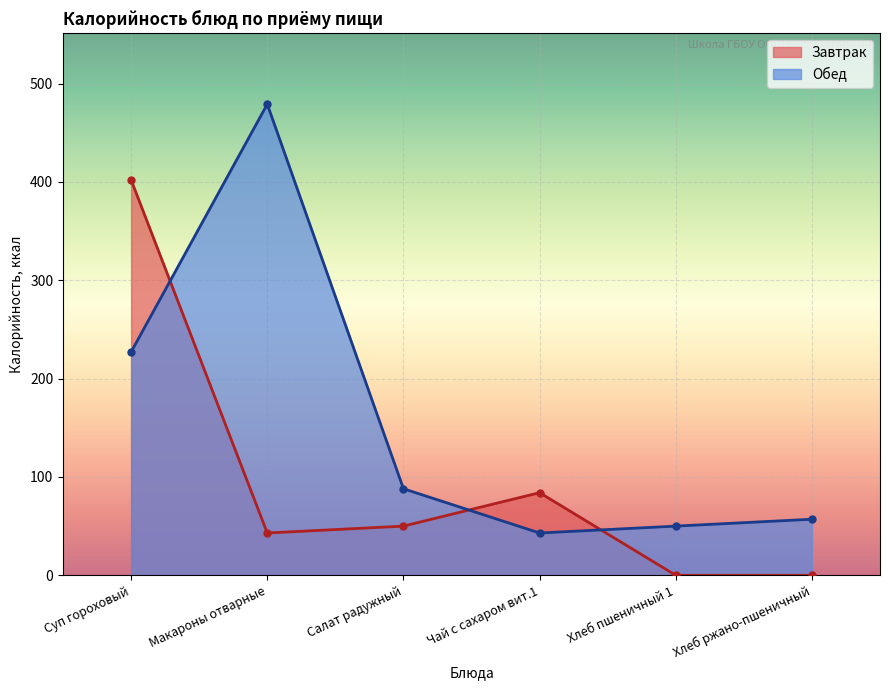

What is the approximate value at Суп гороховый, to the nearest 5?

225